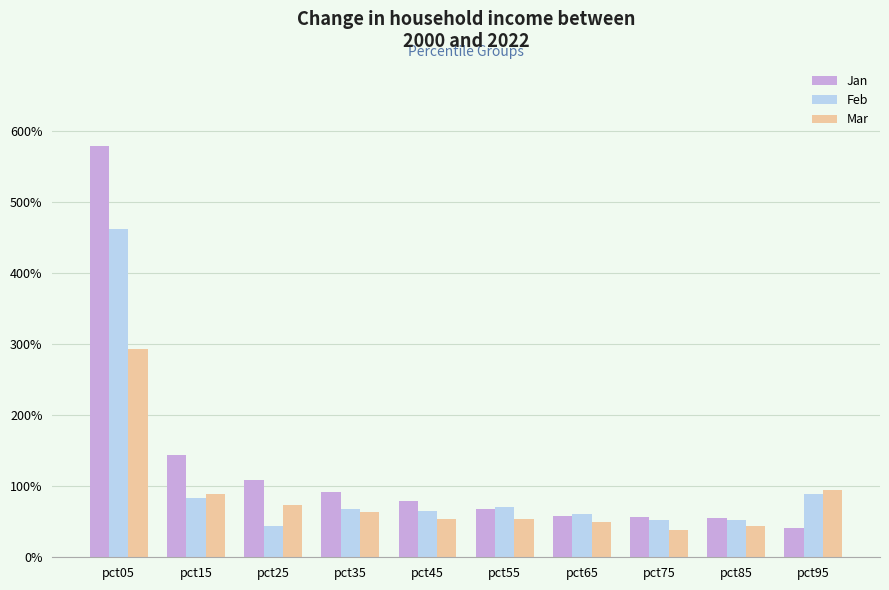

The value of Mar at pct95 is 0.6. True or false?

False